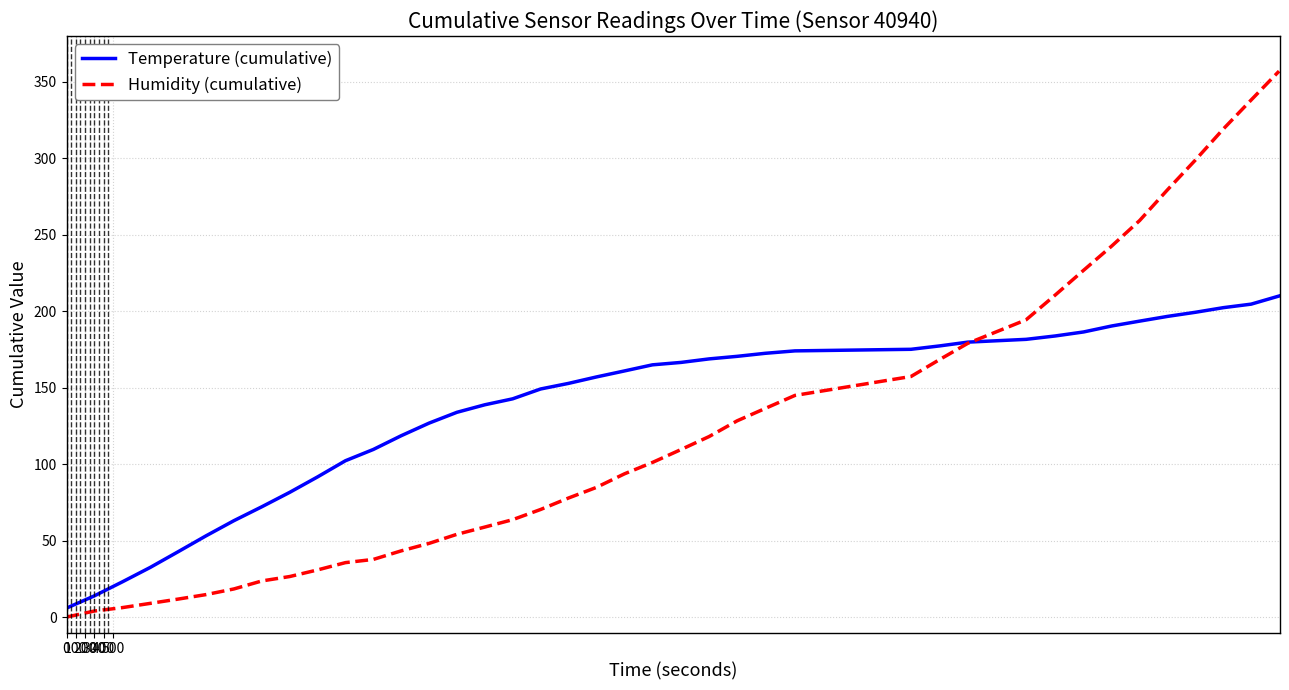

What are all the series names shown in the legend?

Temperature (cumulative), Humidity (cumulative)